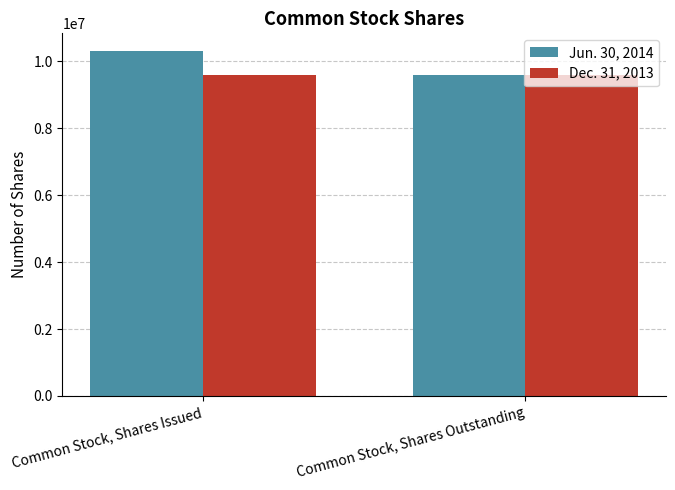

At which label does Jun. 30, 2014 reach its peak?

Common Stock, Shares Issued